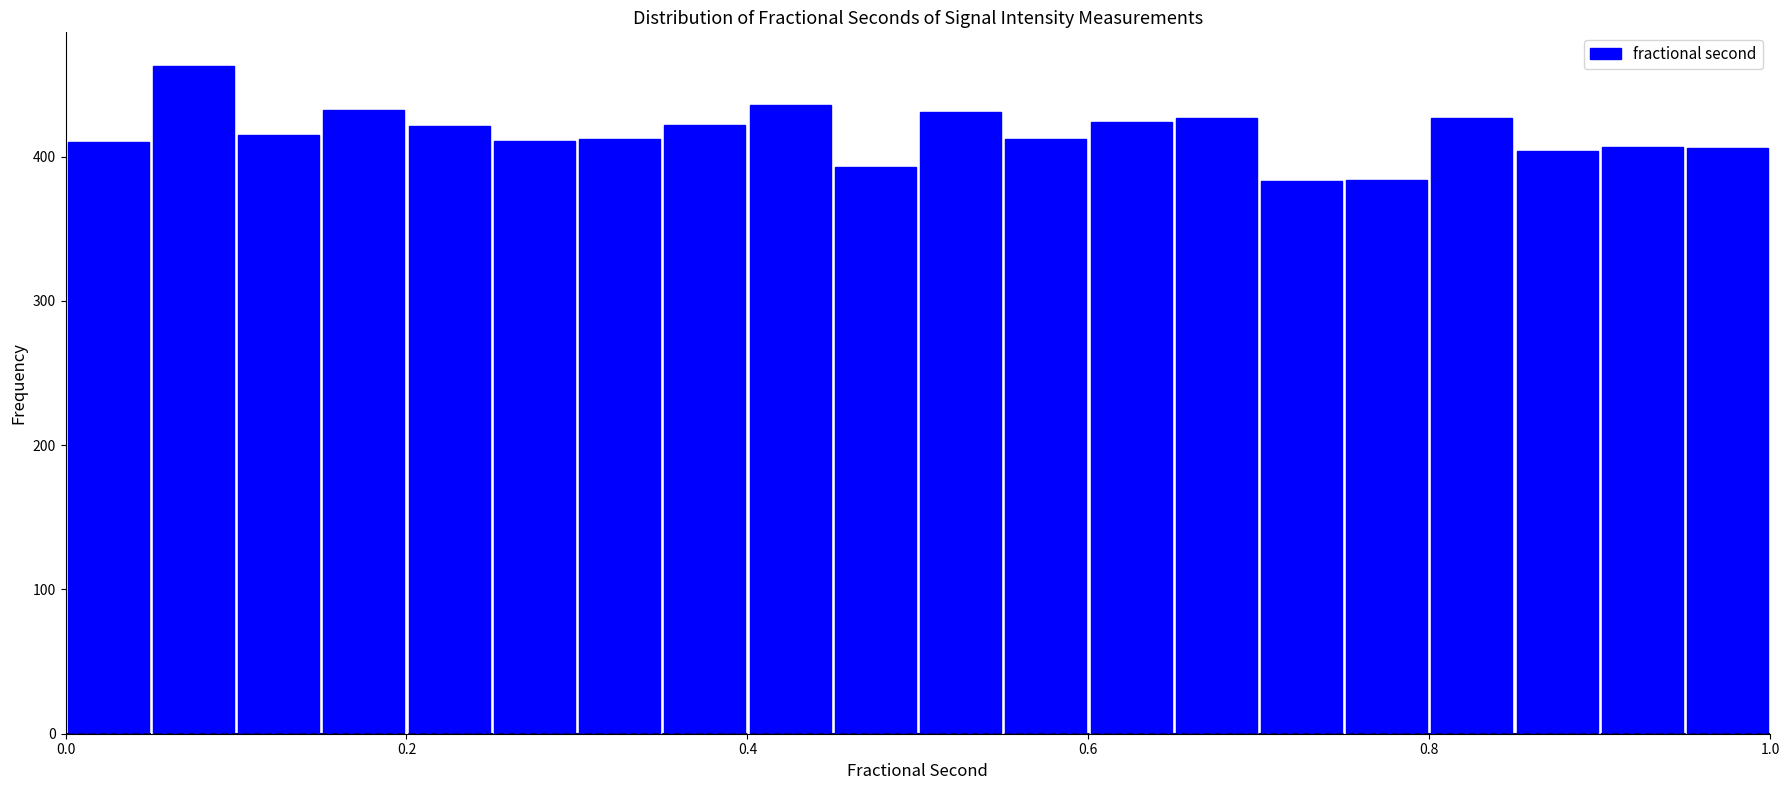

Read against the x-axis, roughly where is the centre of the tallest bar?

0.08